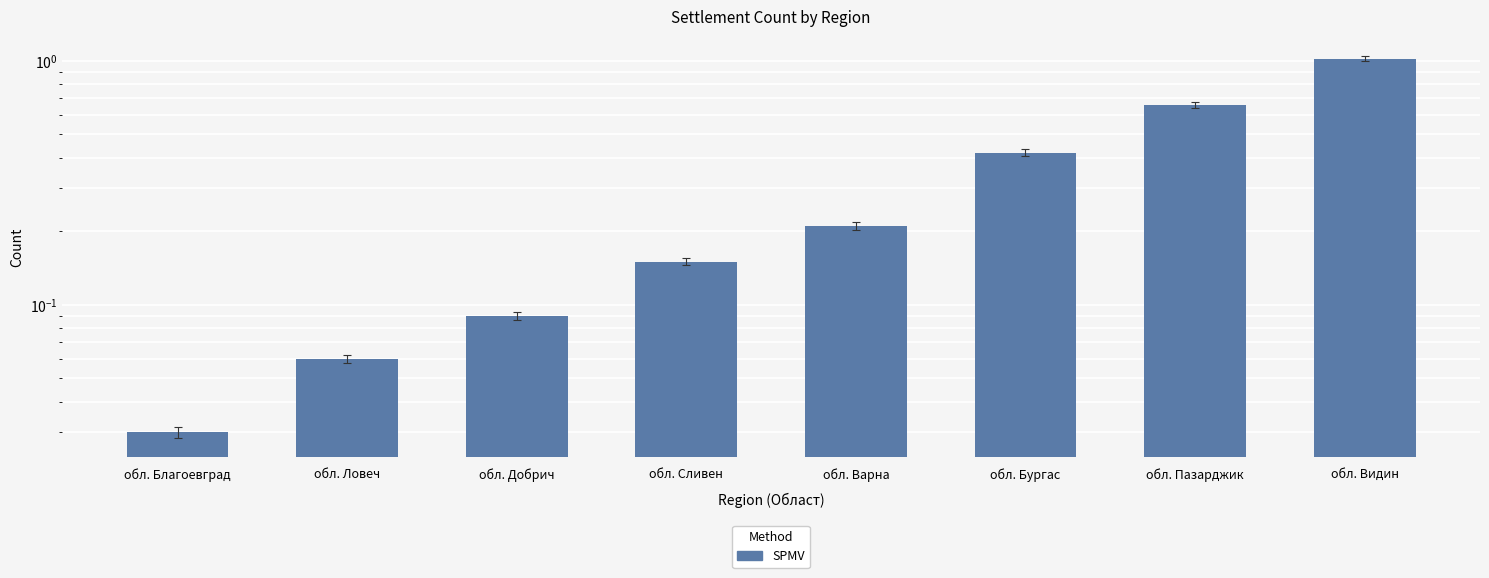

What is the label of the 5th bar from the right?

обл. Сливен